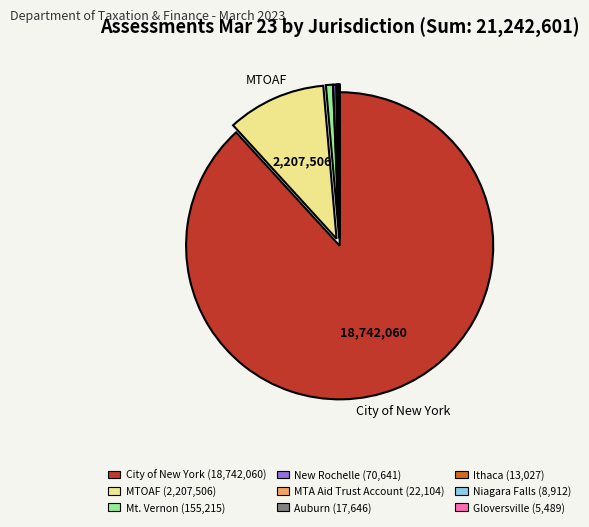

Does any single category account for the majority?

Yes